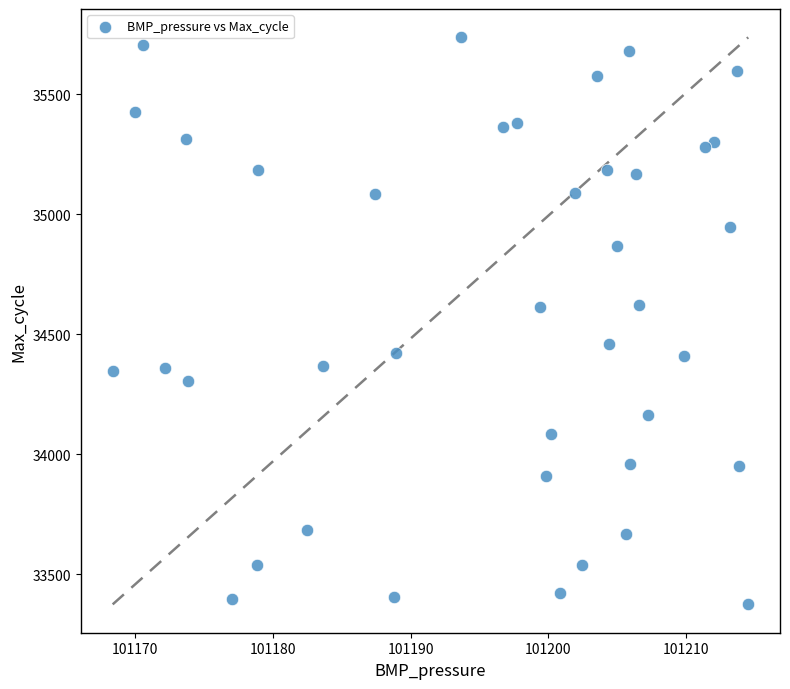

What is the range of Y values (max minus min)?

2361